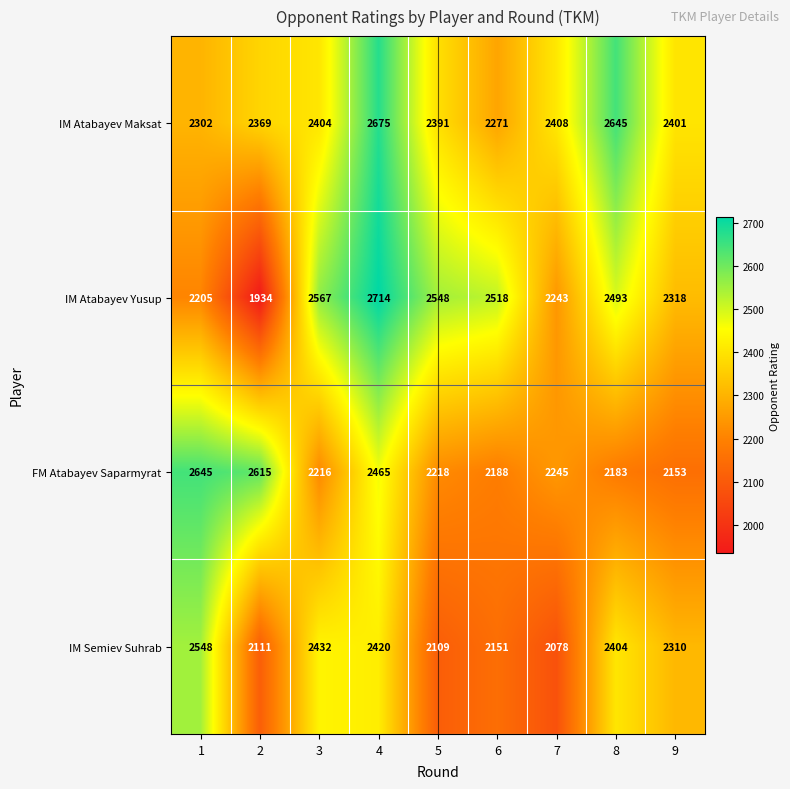

List the series in order of their overall mean, lowest first.

IM Semiev Suhrab, FM Atabayev Saparmyrat, IM Atabayev Yusup, IM Atabayev Maksat